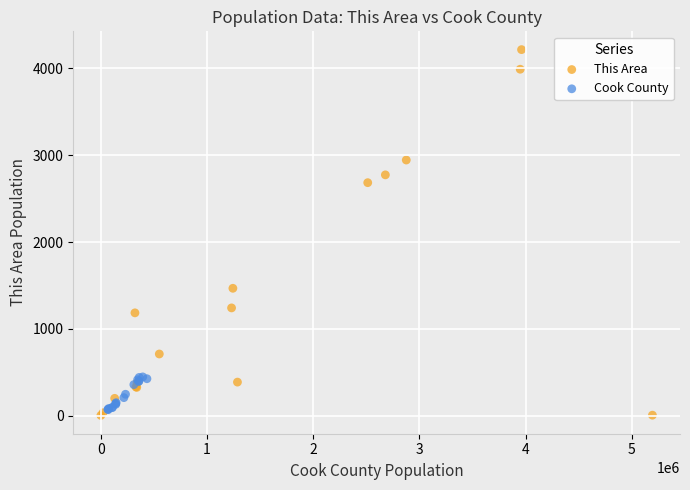

What are all the series names shown in the legend?

This Area, Cook County